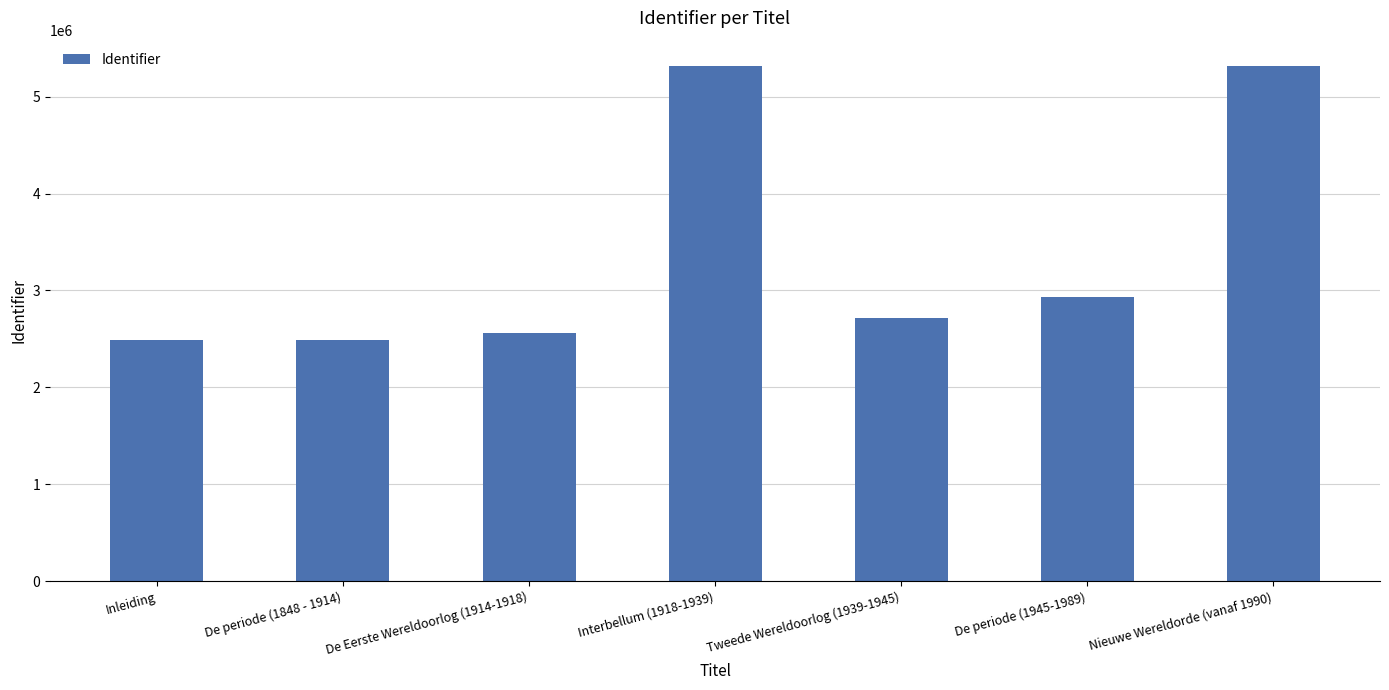

The chart shows a value of 3812491 at Inleiding. True or false?

False